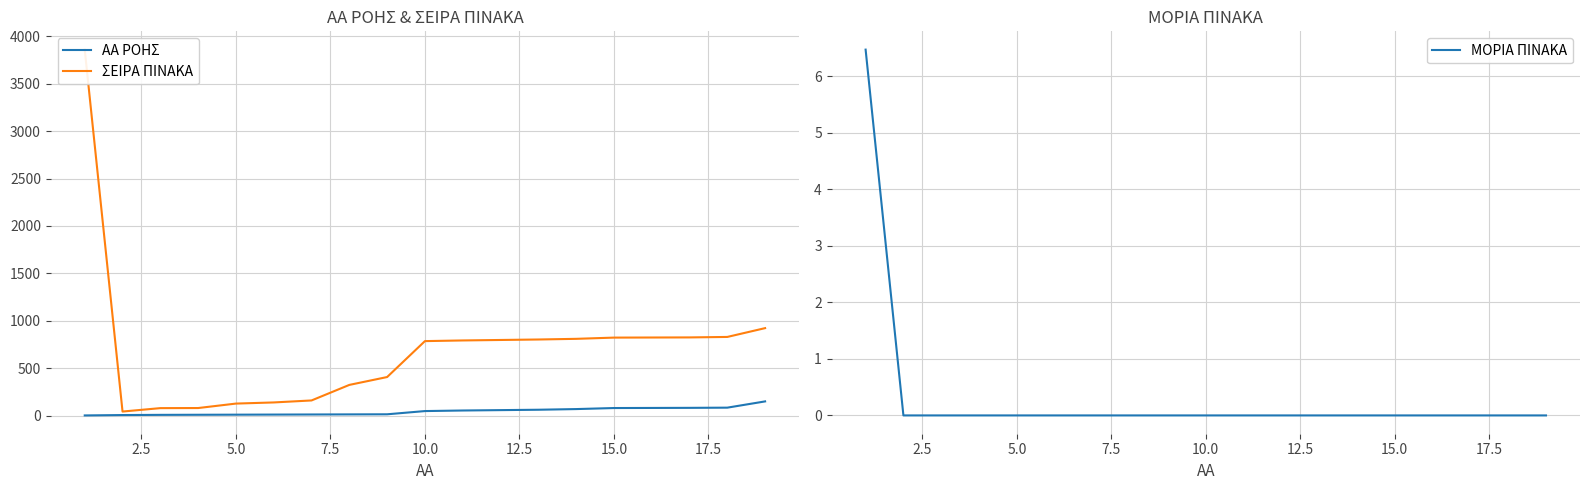

What is the maximum value shown in the chart?

3860.0